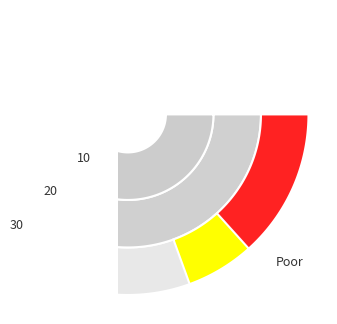

Does any single category account for the majority?

No